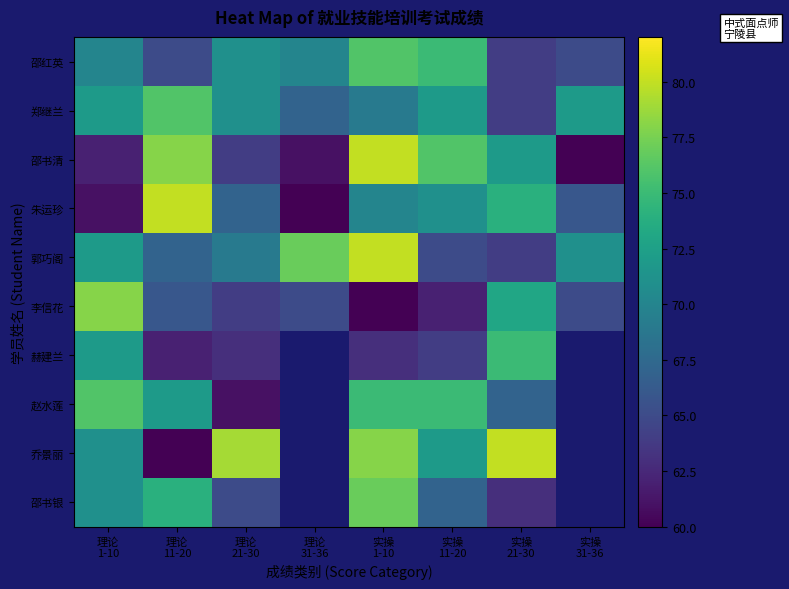

How many values in 乔景丽 are above zero?

6